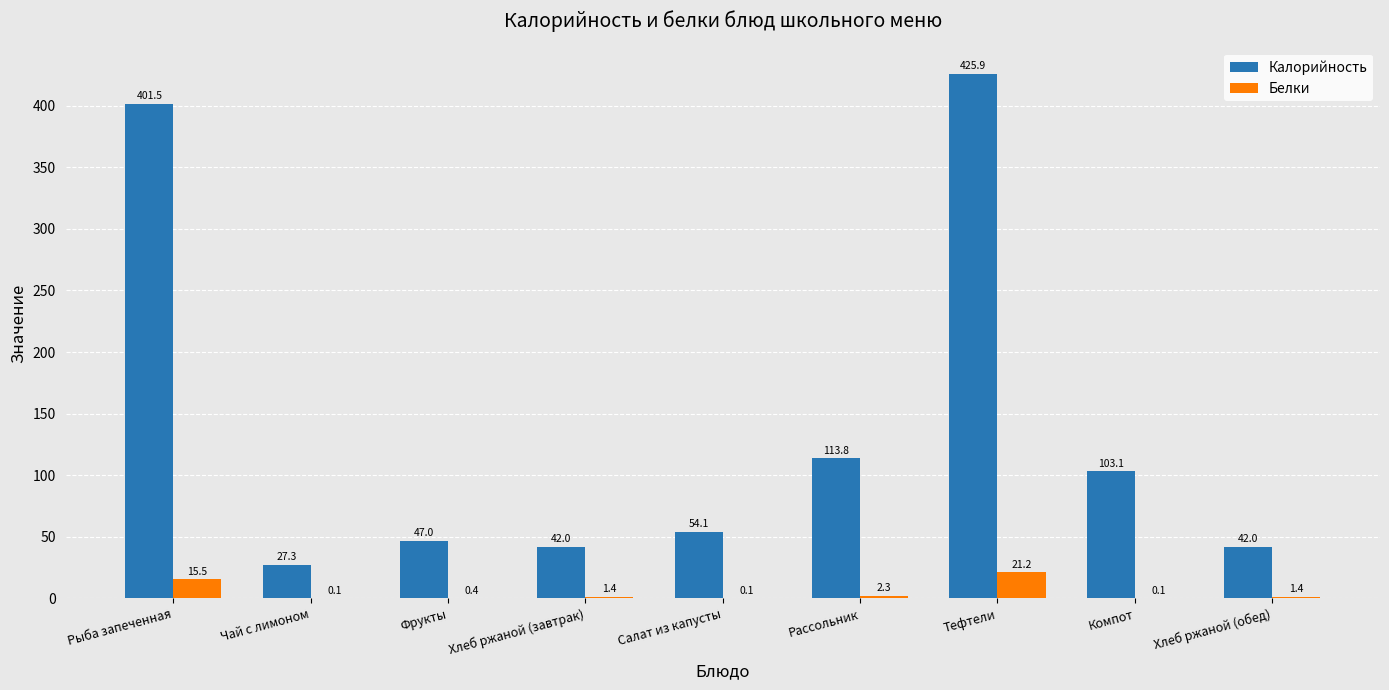

Are the bars grouped side by side (vs. stacked)?

Yes